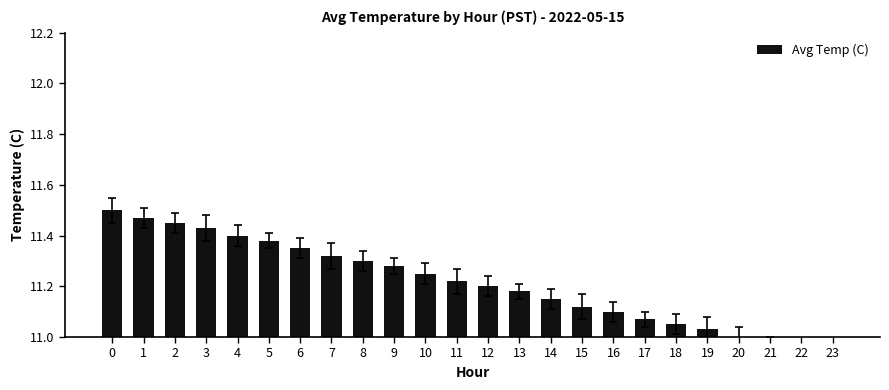

What is the average value?

11.2